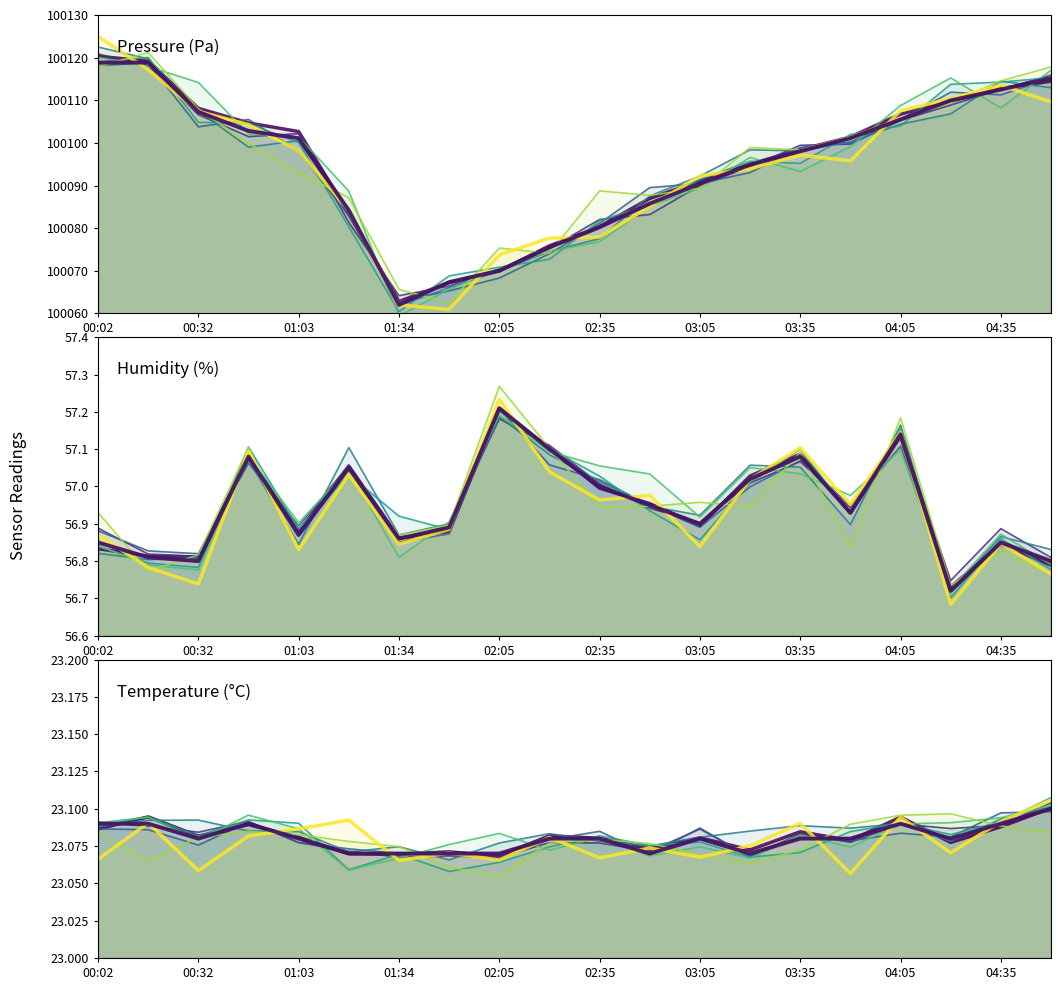

List the labels in order of humidity value, largest first.

02:05, 04:05, 02:20, 00:48, 03:35, 01:19, 03:20, 02:35, 02:50, 03:50, 03:05, 01:49, 01:03, 01:34, 00:02, 04:35, 00:17, 00:32, 04:50, 04:20